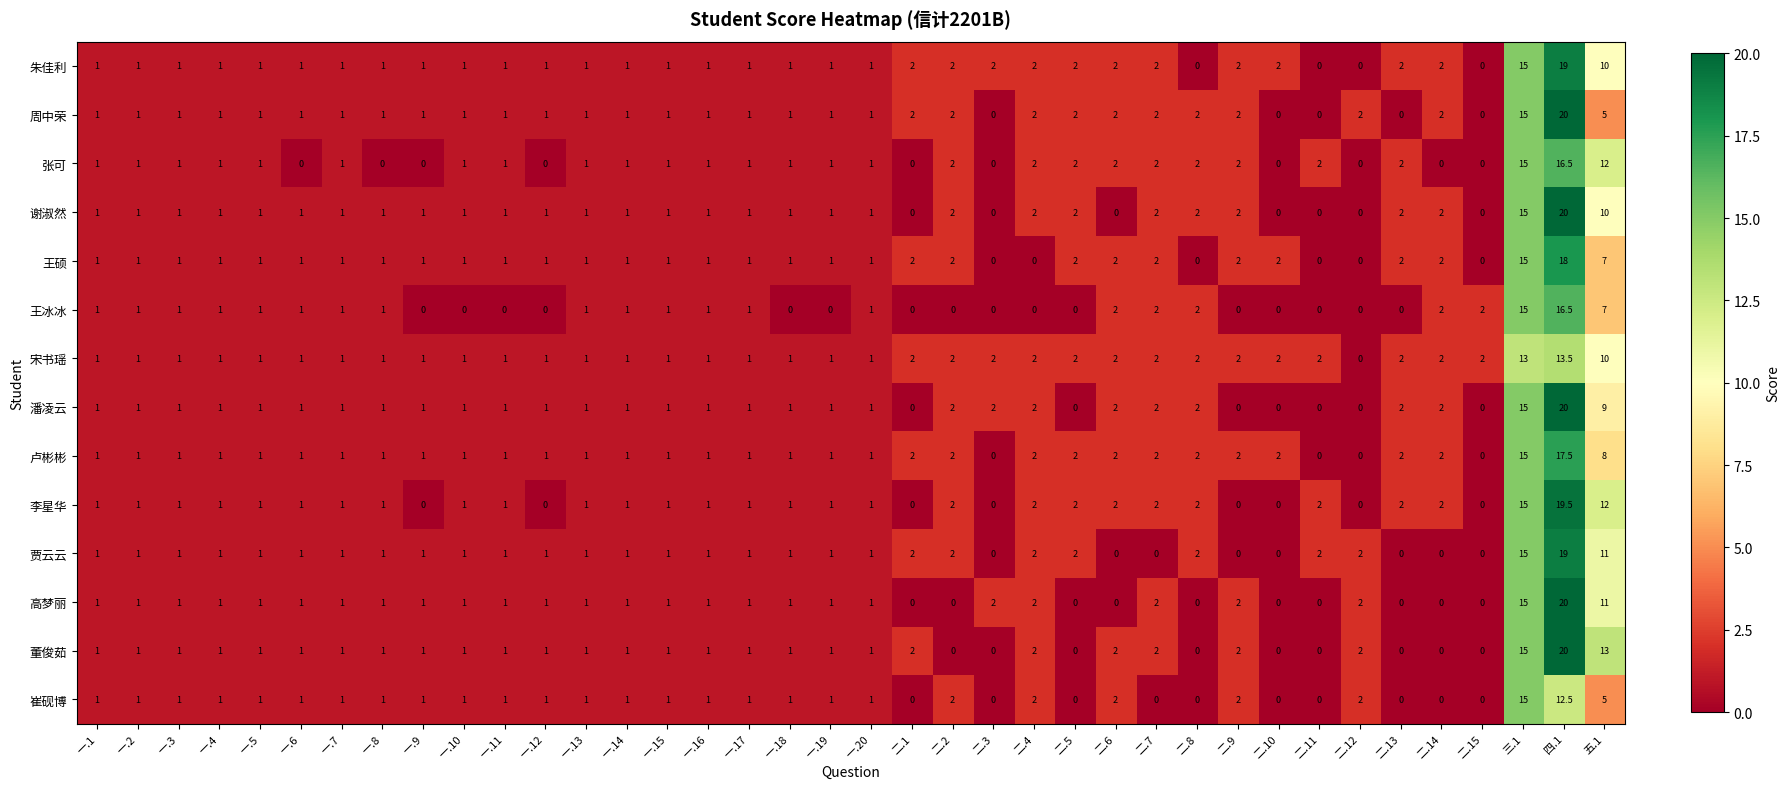

Is it true that 高梦丽 equals 1.0 at 一.6?

True